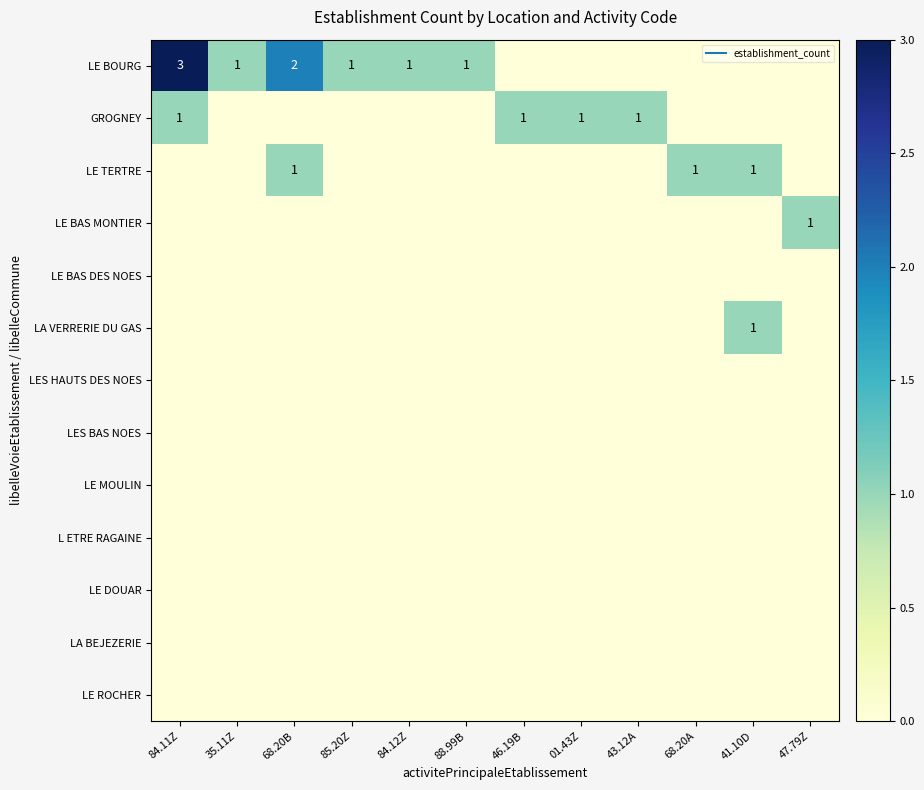

List the series in order of their peak value, lowest first.

LE BAS DES NOES, LES HAUTS DES NOES, LES BAS NOES, LE MOULIN, L ETRE RAGAINE, LE DOUAR, LA BEJEZERIE, LE ROCHER, GROGNEY, LE TERTRE, LE BAS MONTIER, LA VERRERIE DU GAS, LE BOURG